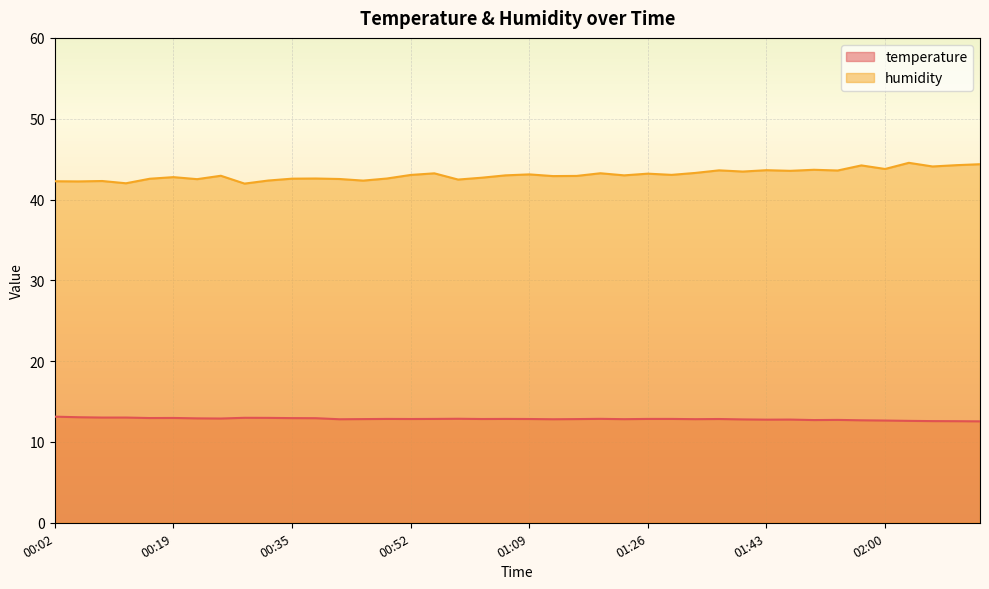

True or false: temperature and humidity intersect in this chart.

False